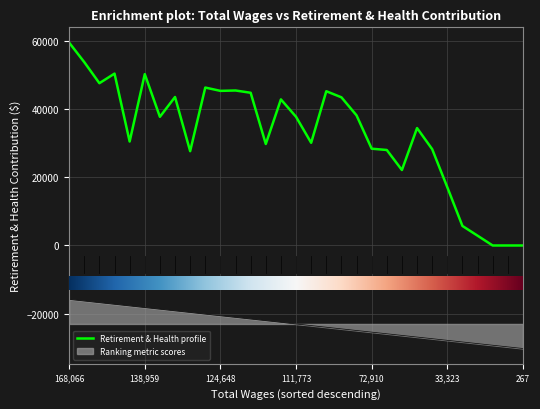

What is the difference between the maximum and minimum values in the Retirement & Health profile series?

59466